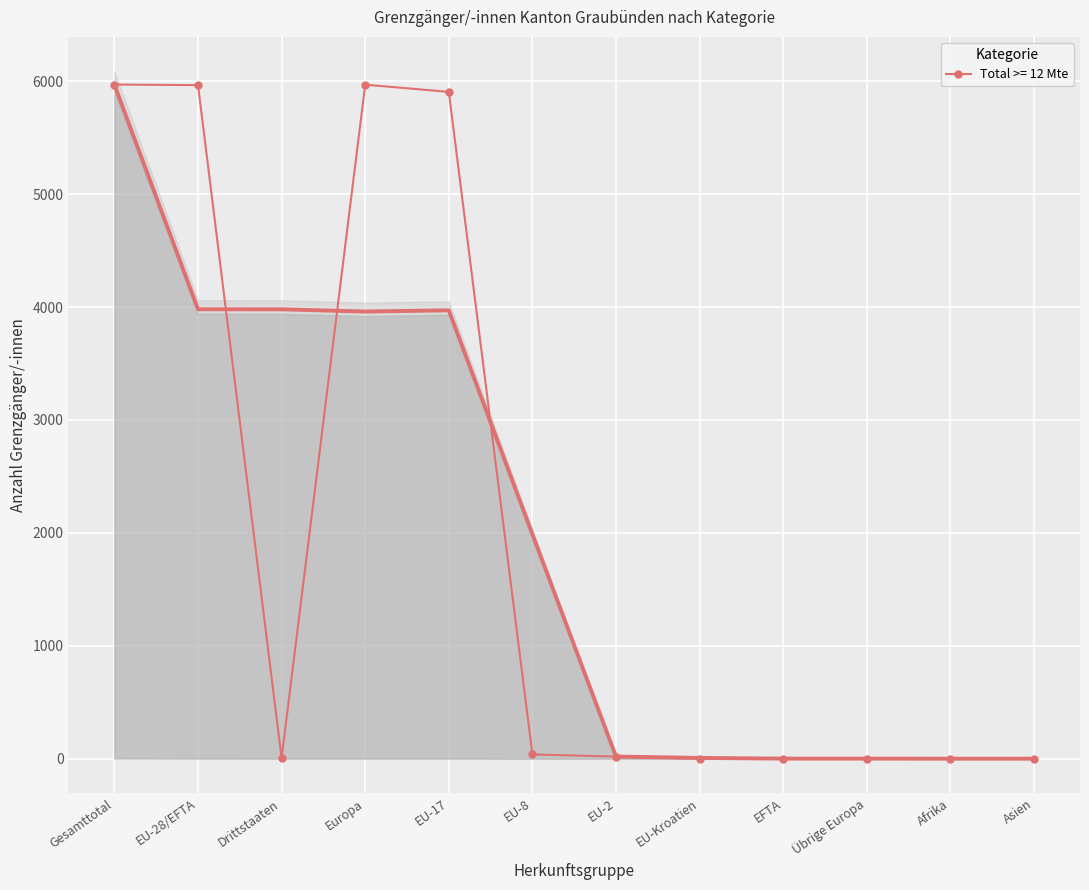

The value of Total >= 12 Mte at Europa is 5969. True or false?

True